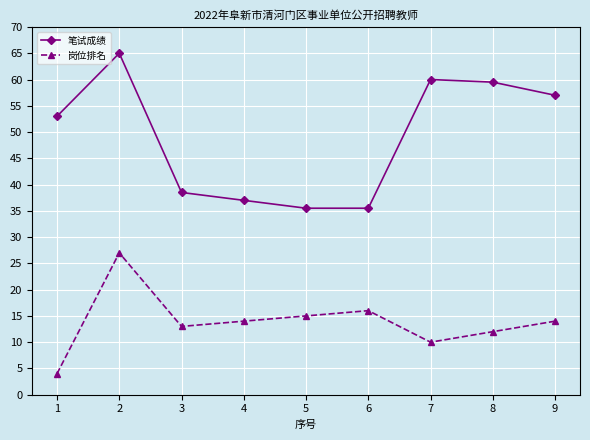

Read the 笔试成绩 value at 6.

35.5